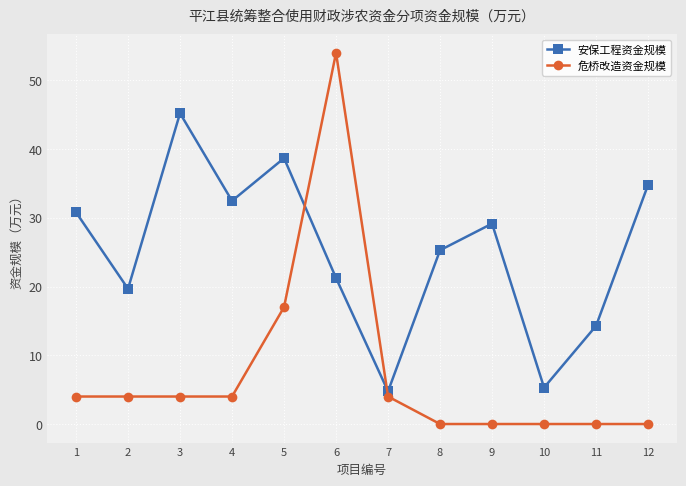

How many times do 危桥改造资金规模 and 安保工程资金规模 cross each other?

2